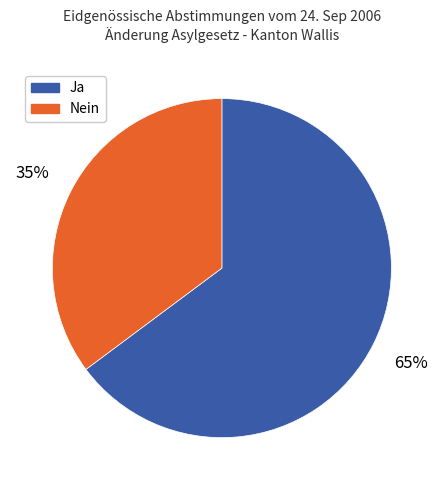

To the nearest percent, what portion does Ja represent?

65%